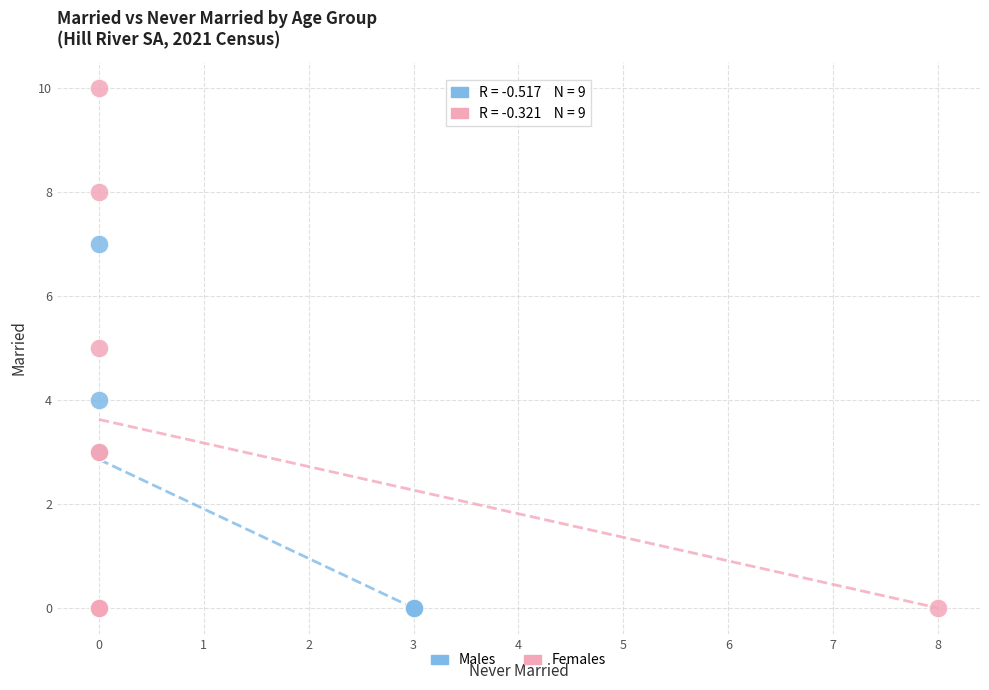

What are all the series names shown in the legend?

Males, Females